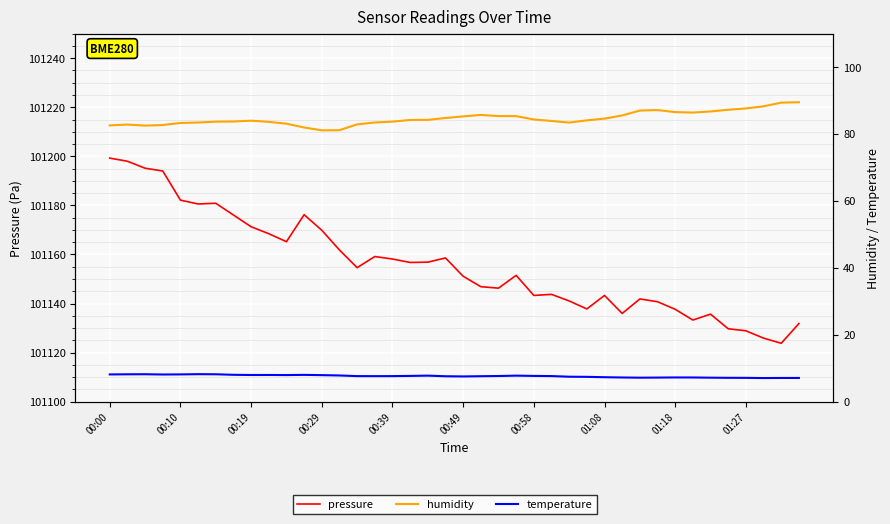

Reading left to right, list all the values displayed in this chart.

pressure: 101199.3	101198.0	101195.2	101194.0	101182.2	101180.6	101180.9	101176.1	101171.3	101168.5	101165.2	101176.2	101169.9	101161.8	101154.6	101159.2	101158.2	101156.8	101156.9	101158.6	101151.1	101146.9	101146.3	101151.5	101143.3	101143.8	101141.1	101137.8	101143.3	101136.0	101141.9	101140.8	101137.7	101133.3	101135.7	101129.7	101128.9	101125.9	101123.8	101131.8
humidity: 82.6	82.8	82.5	82.7	83.3	83.4	83.7	83.8	84.0	83.6	83.1	82.0	81.1	81.2	82.9	83.5	83.7	84.2	84.2	84.8	85.3	85.7	85.4	85.4	84.3	83.9	83.4	84.1	84.6	85.6	87.0	87.2	86.6	86.4	86.8	87.3	87.7	88.3	89.4	89.5
temperature: 8.2	8.2	8.2	8.1	8.2	8.2	8.2	8.0	8.0	8.0	8.0	8.0	7.9	7.8	7.7	7.6	7.7	7.7	7.8	7.6	7.5	7.6	7.7	7.8	7.7	7.7	7.5	7.4	7.3	7.2	7.2	7.2	7.2	7.2	7.2	7.1	7.1	7.1	7.1	7.1